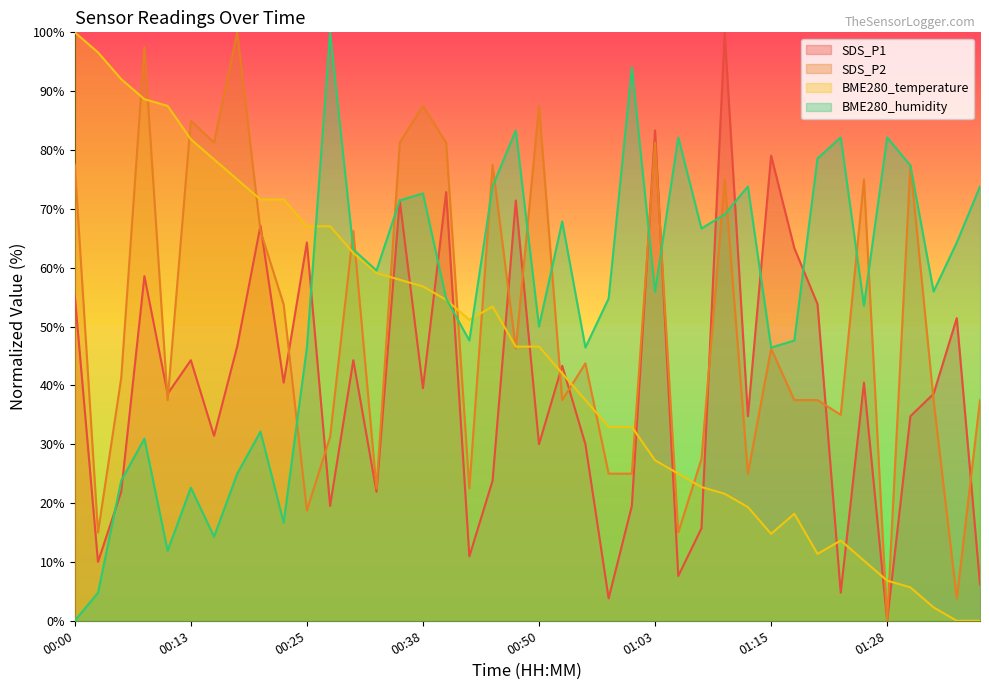

How many interior local valleys does the BME280_humidity series have?

12